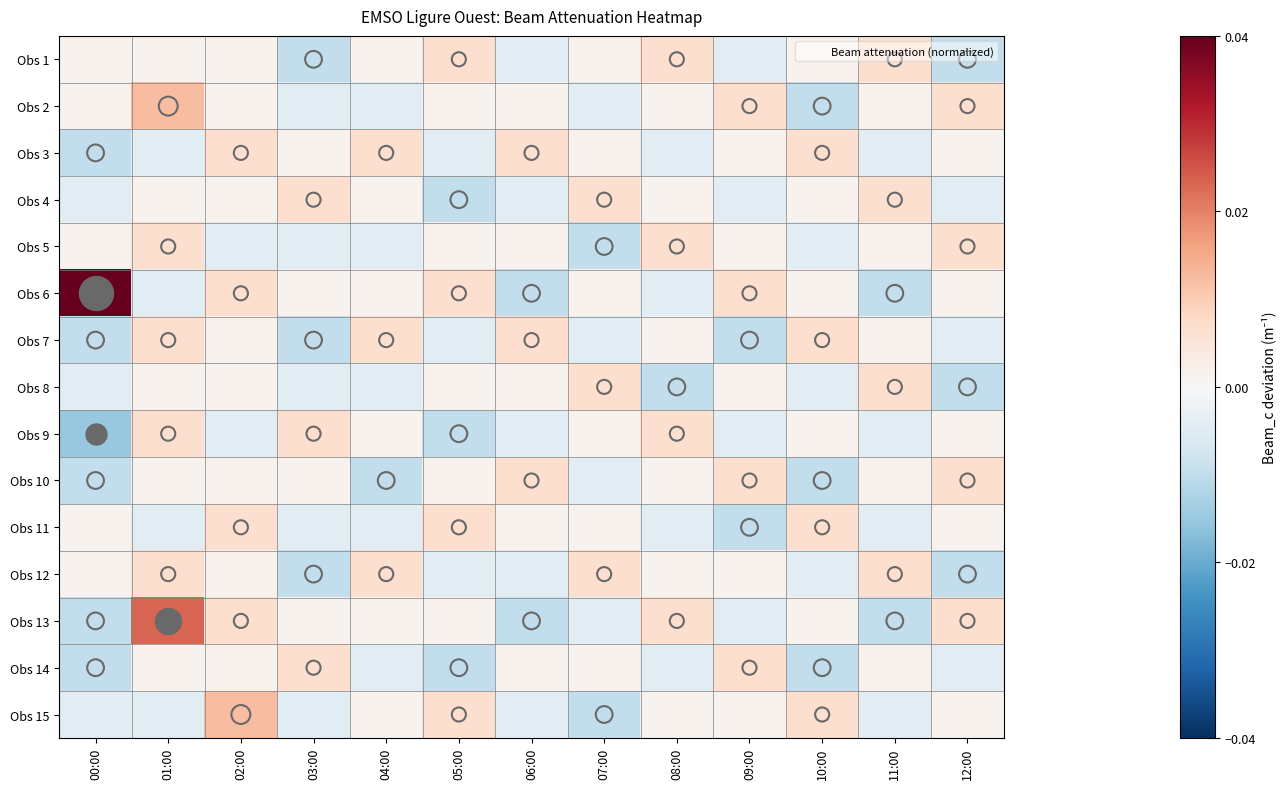

Which series has the largest range (max minus min)?

Obs 6